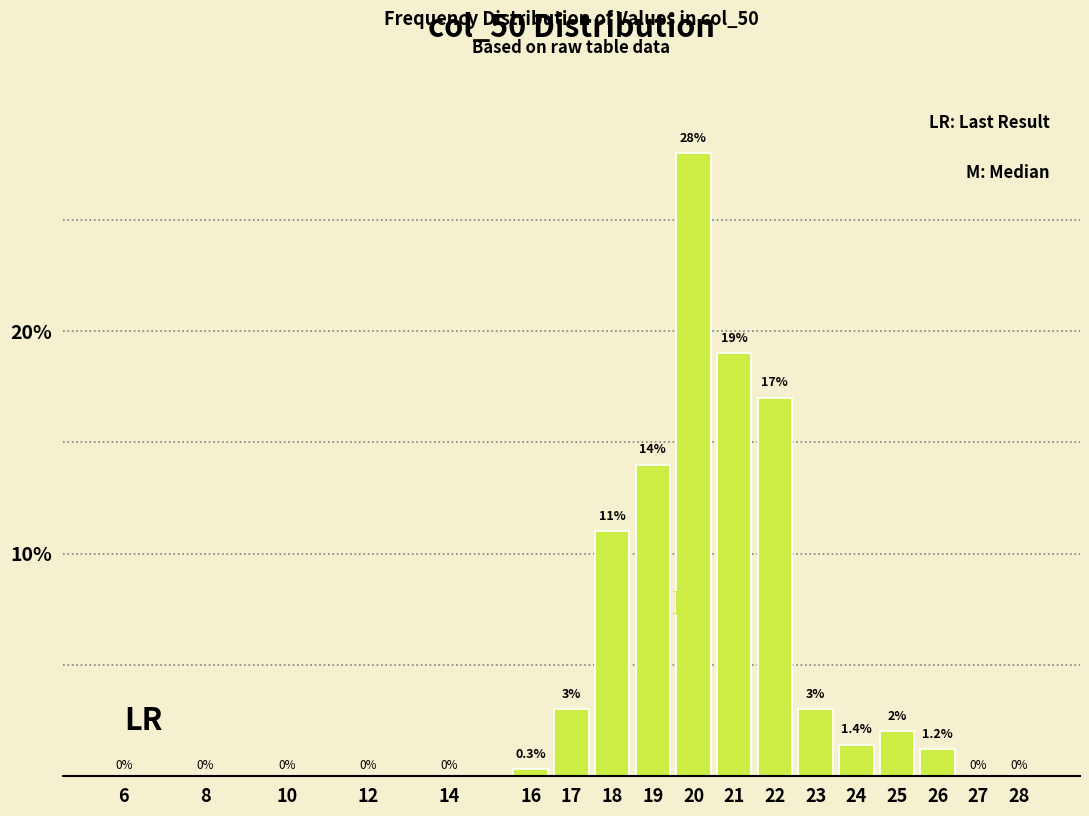

Reading right to left, transcribe all the data shown in this chart.

28=0.0	27=0.0	26=1.2	25=2.0	24=1.4	23=3.0	22=17.0	21=19.0	20=28.0	19=14.0	18=11.0	17=3.0	16=0.3	14=0.0	12=0.0	10=0.0	8=0.0	6=0.0